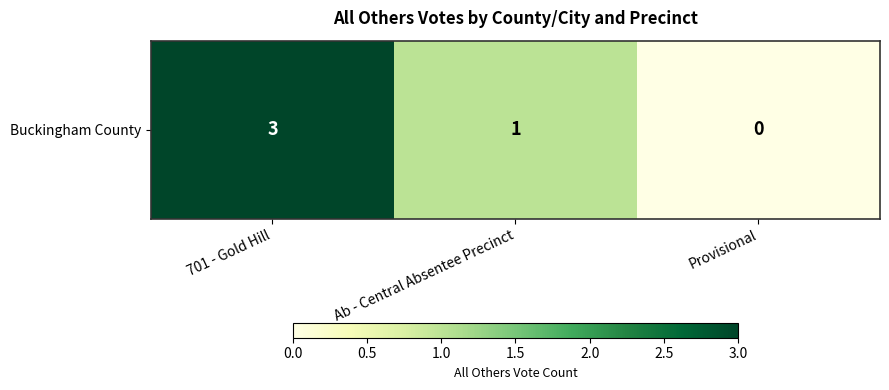

Rank the categories by value from lowest to highest.

Provisional, Ab - Central Absentee Precinct, 701 - Gold Hill